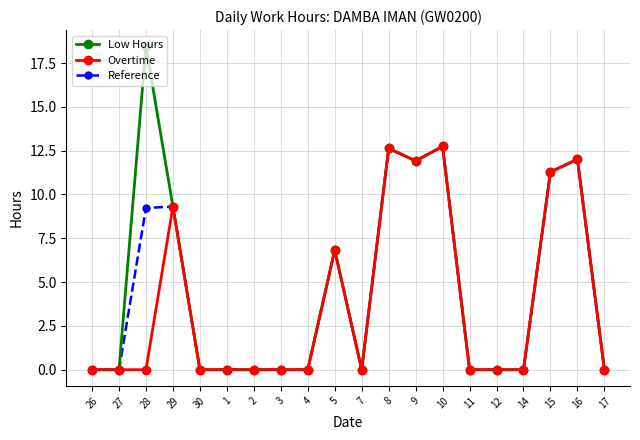

Where is Low Hours nearest to the value 9?

29